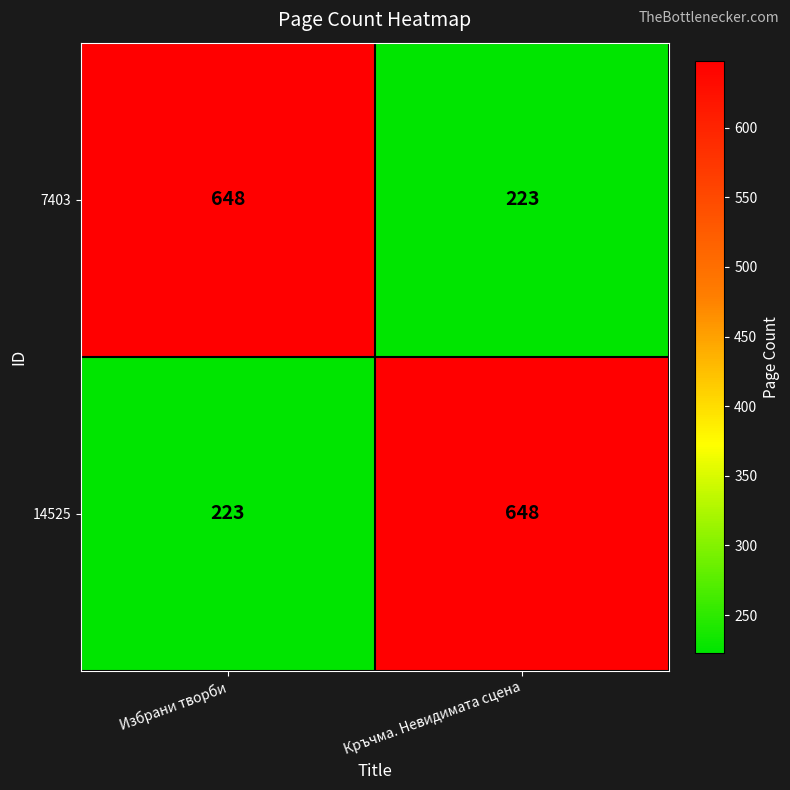

Is the value of 14525 at Кръчма. Невидимата сцена greater than the value of 7403 at Кръчма. Невидимата сцена?

Yes